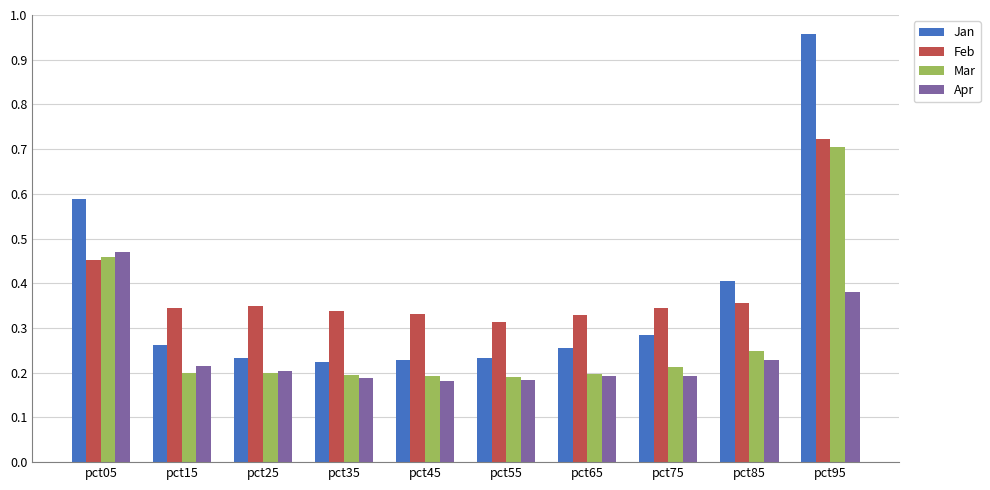

What is the sum of the Feb values at pct95 and pct25?

1.1